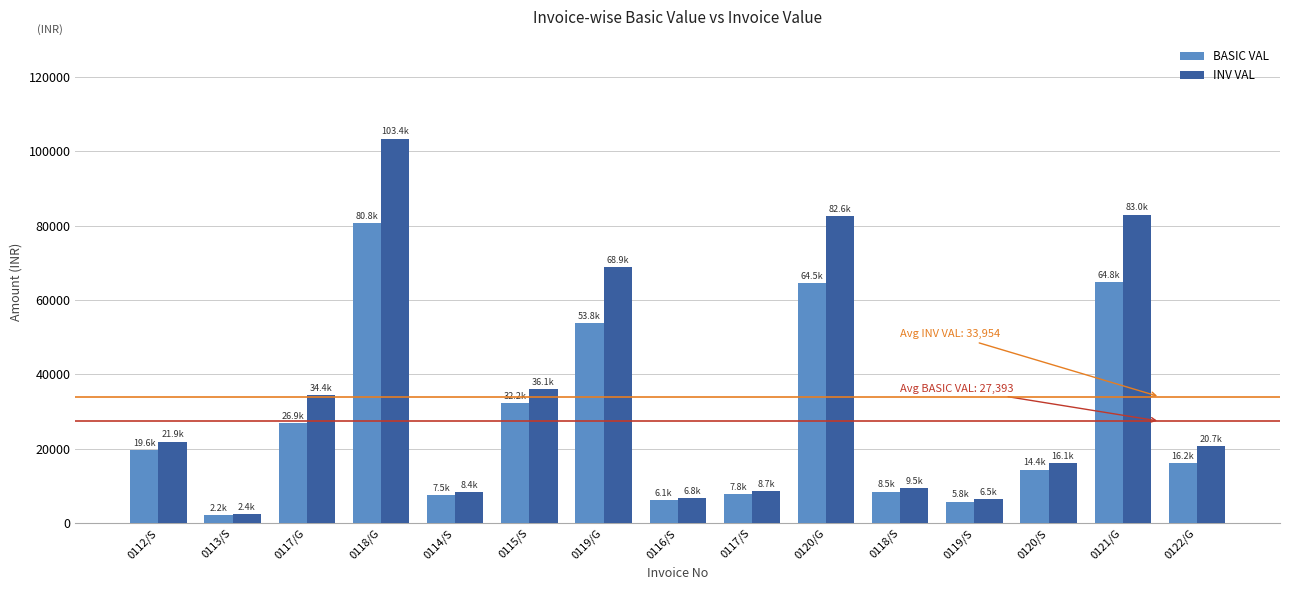

What is the average value of the INV VAL series?

33953.9